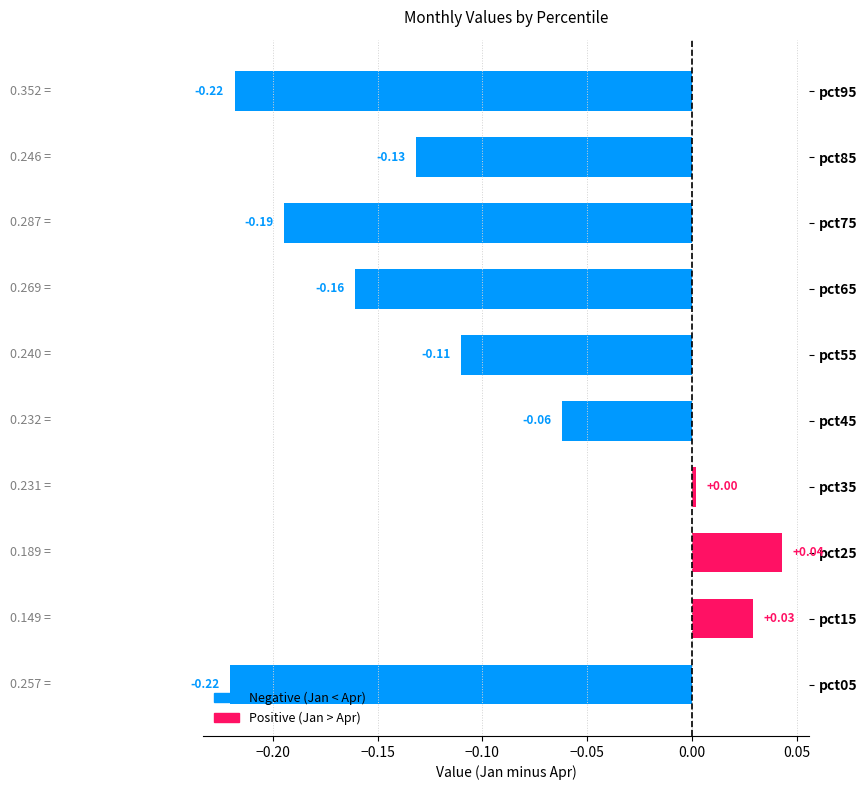

How many negative values are there?

7